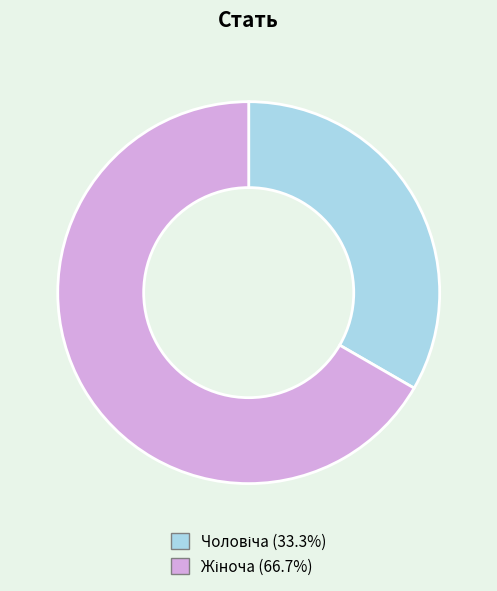

Does any single category account for the majority?

Yes